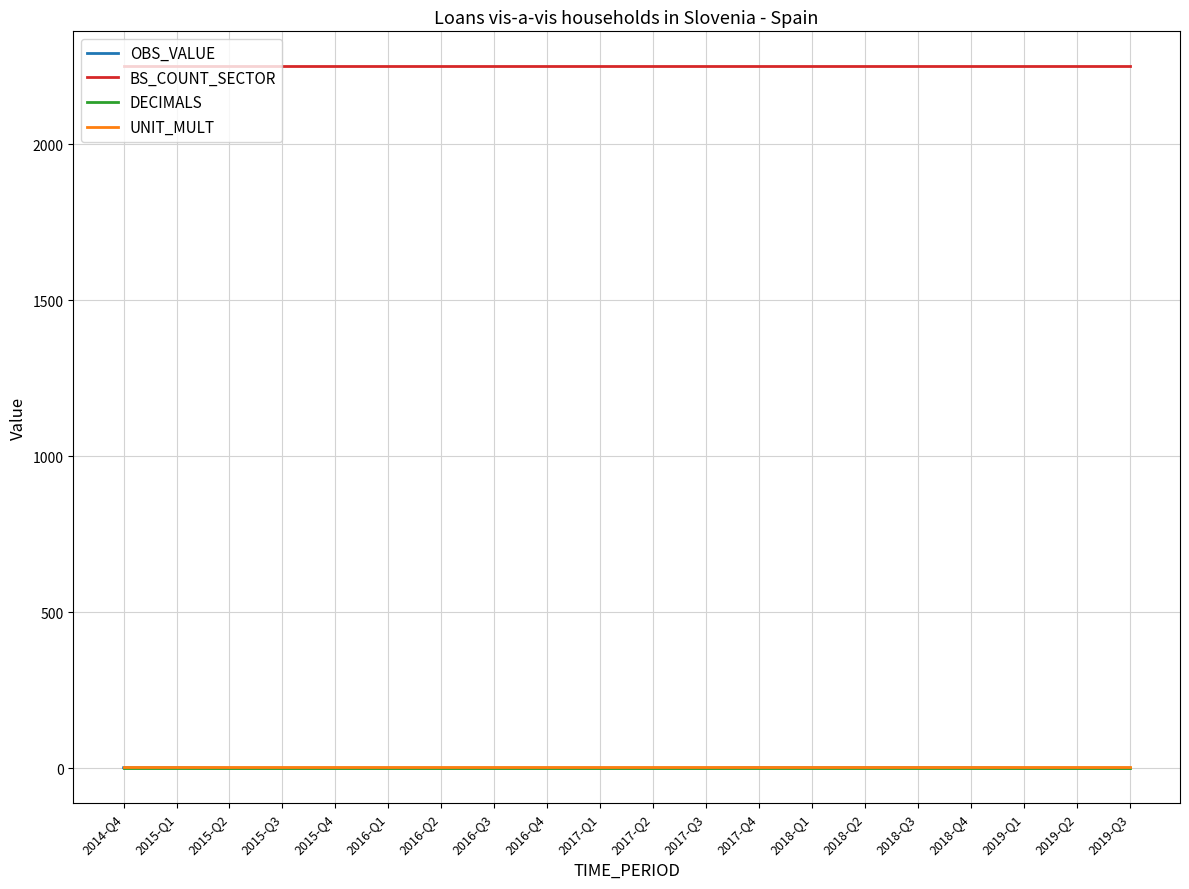

What is the maximum value shown in the chart?

2250